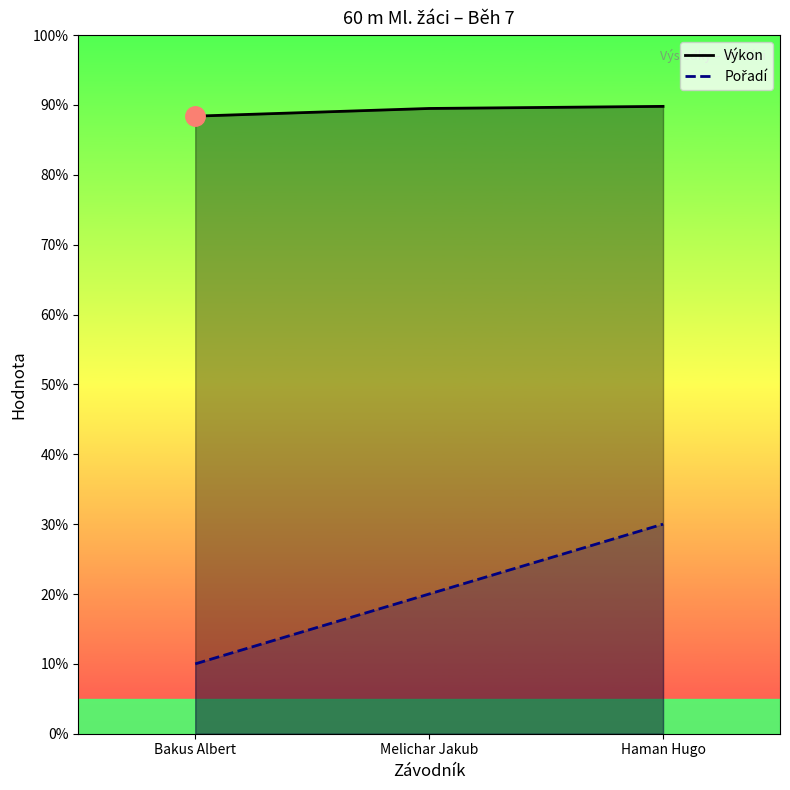

Is it true that Výkon equals 8.8 at Bakus Albert?

True